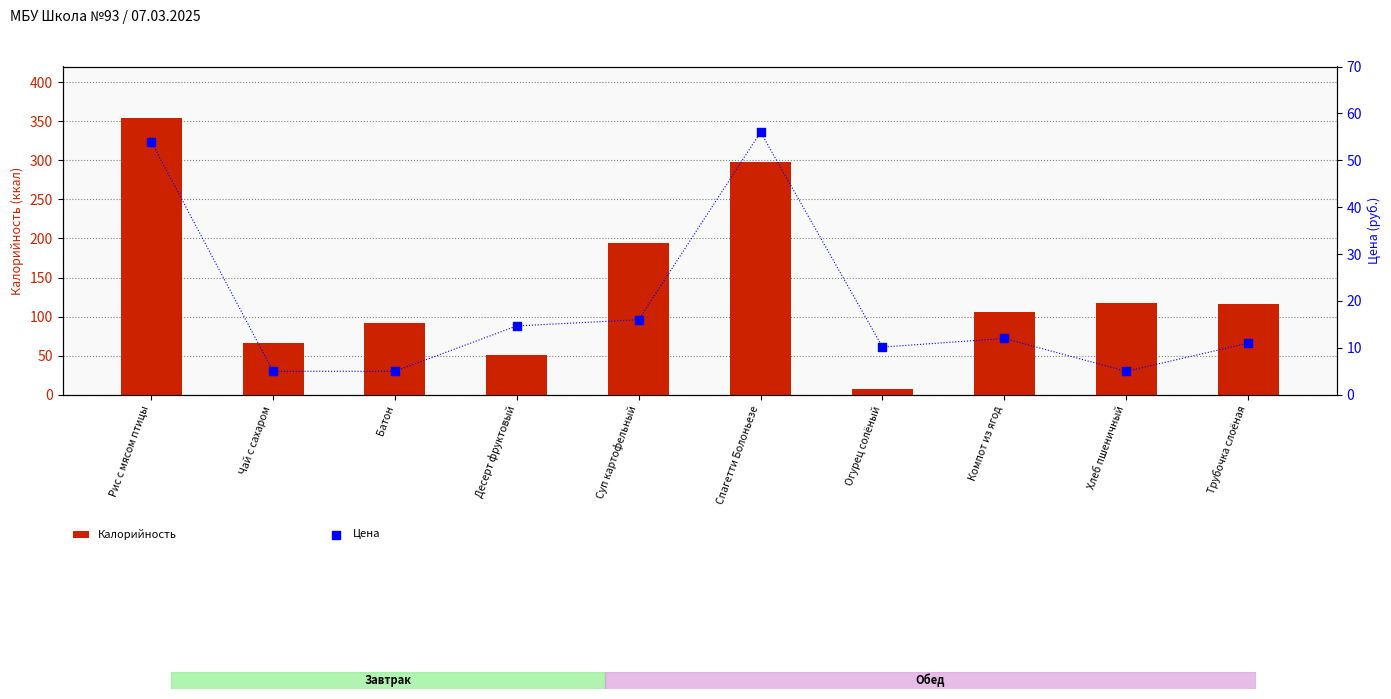

At how many categories does at least one series exceed 178?

3